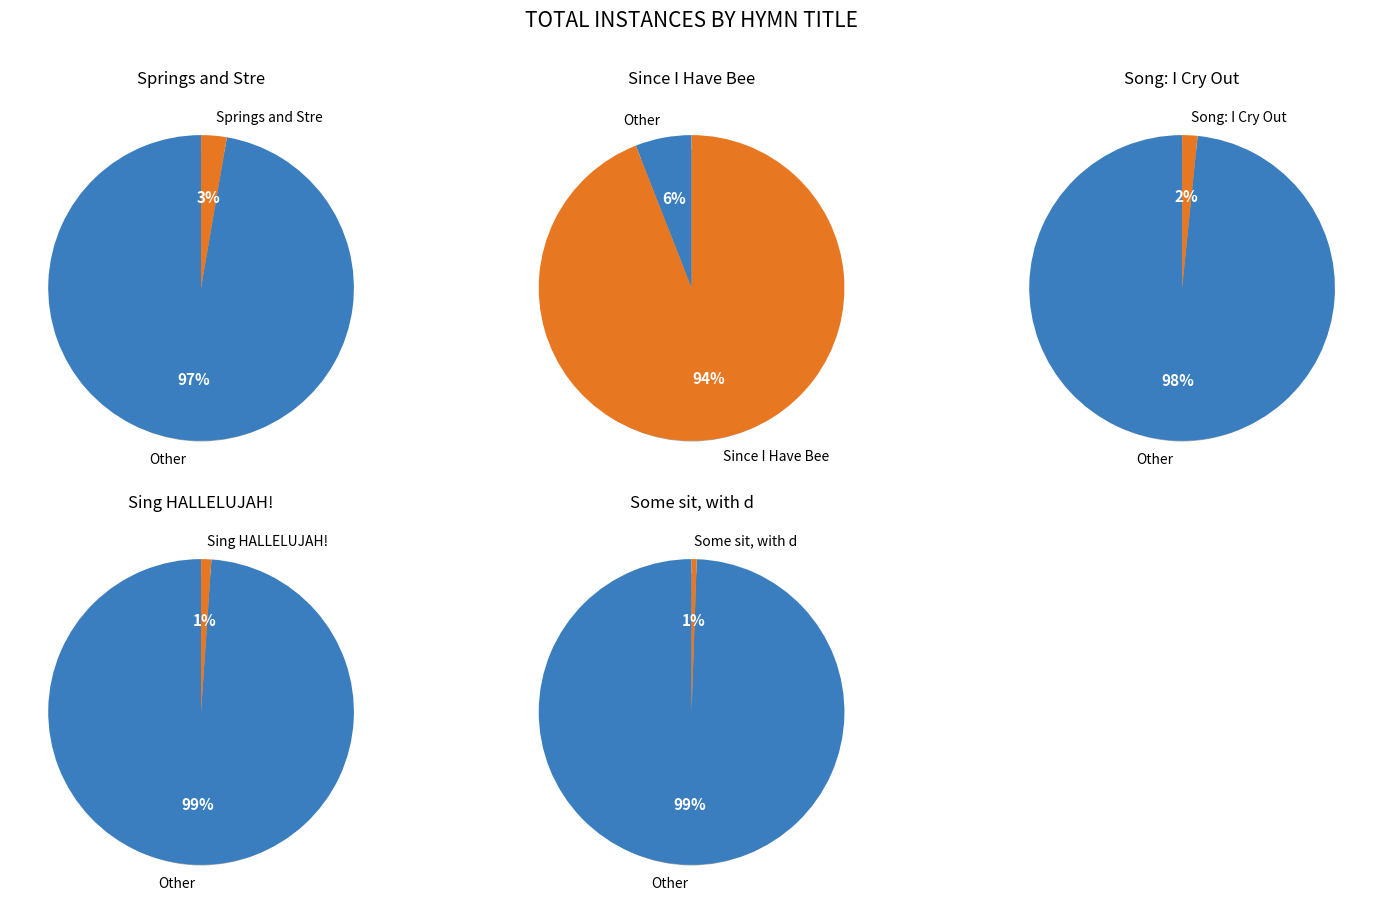

Which has a higher value, Song: I Cry Out or Since I Have Been Redeemed?

Since I Have Been Redeemed